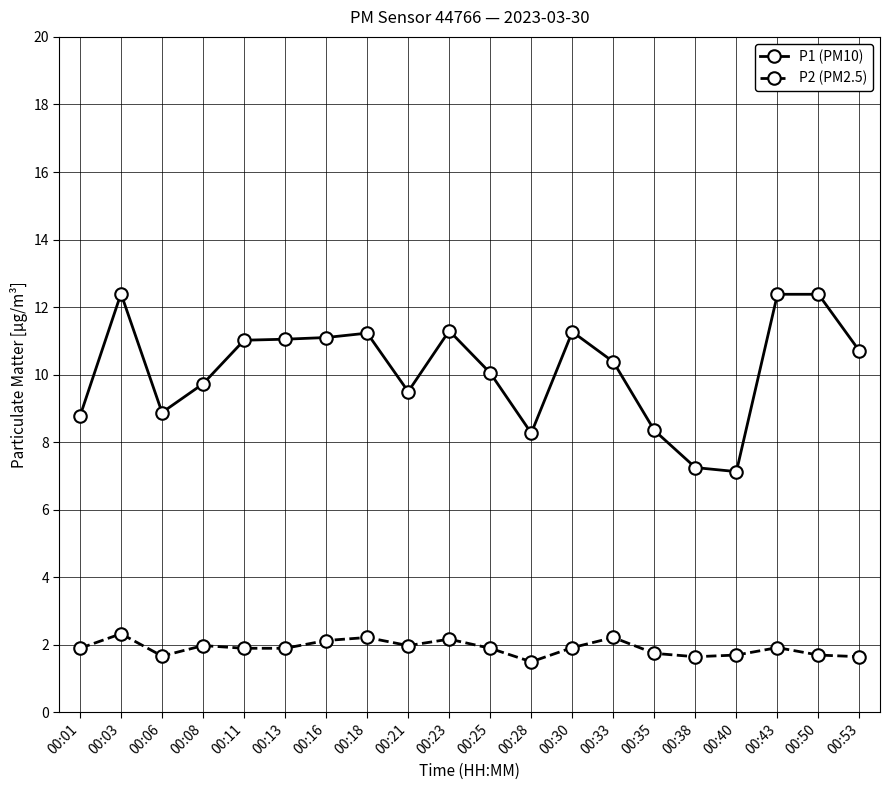

True or false: P1 (PM10) and P2 (PM2.5) intersect in this chart.

False